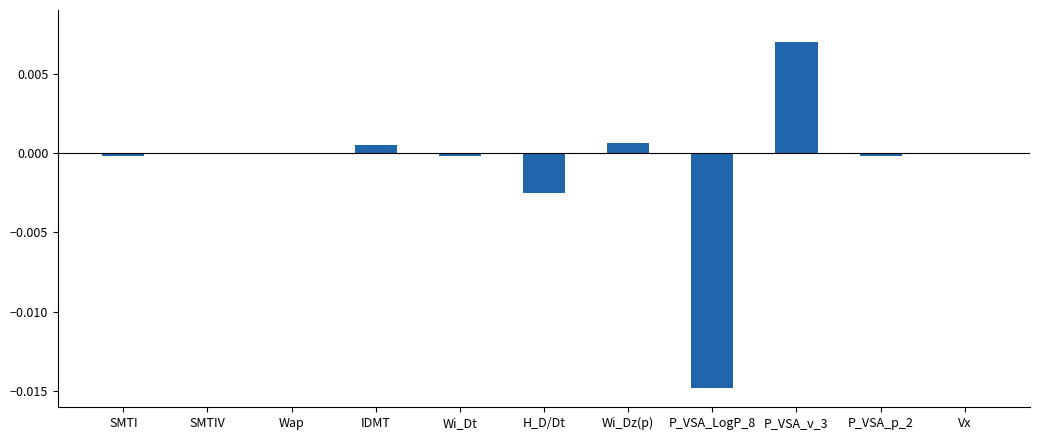

The chart shows a value of -0.0 at SMTI. True or false?

True